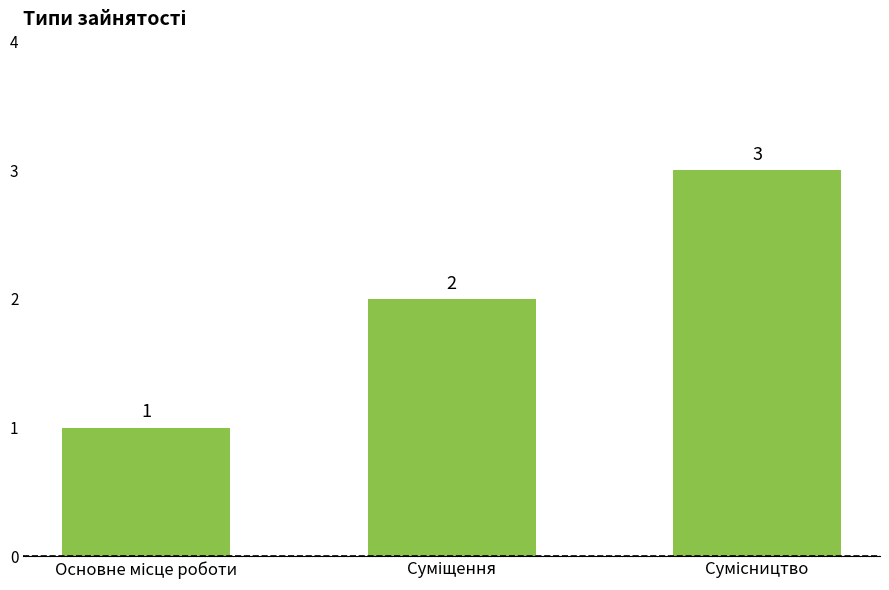

What is the value of the 2nd bar from the left?

2